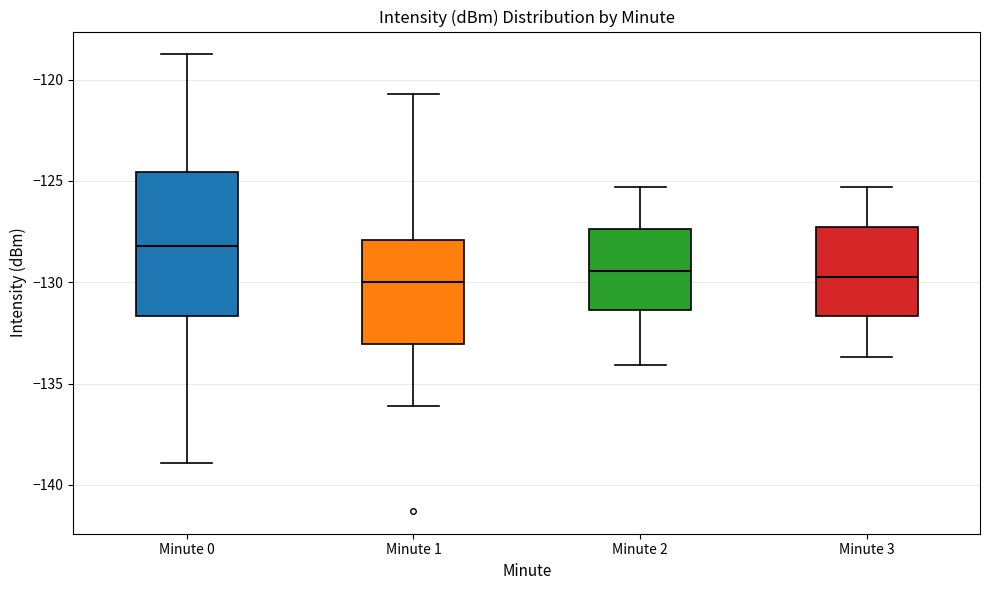

Reading left to right, transcribe this box plot: for each box, give where its median line is, the range the box spans, and where its two whiskers end, as read against the y-axis. The values are not printed on the chart, so give them approximately, as read against the axis.

Minute 0: median -128.0, box -131.5 to -124.5, whiskers -139.0 to -119.0
Minute 1: median -130.0, box -133.0 to -128.0, whiskers -136.0 to -120.5
Minute 2: median -129.5, box -131.5 to -127.5, whiskers -134.0 to -125.5
Minute 3: median -129.5, box -131.5 to -127.5, whiskers -133.5 to -125.5